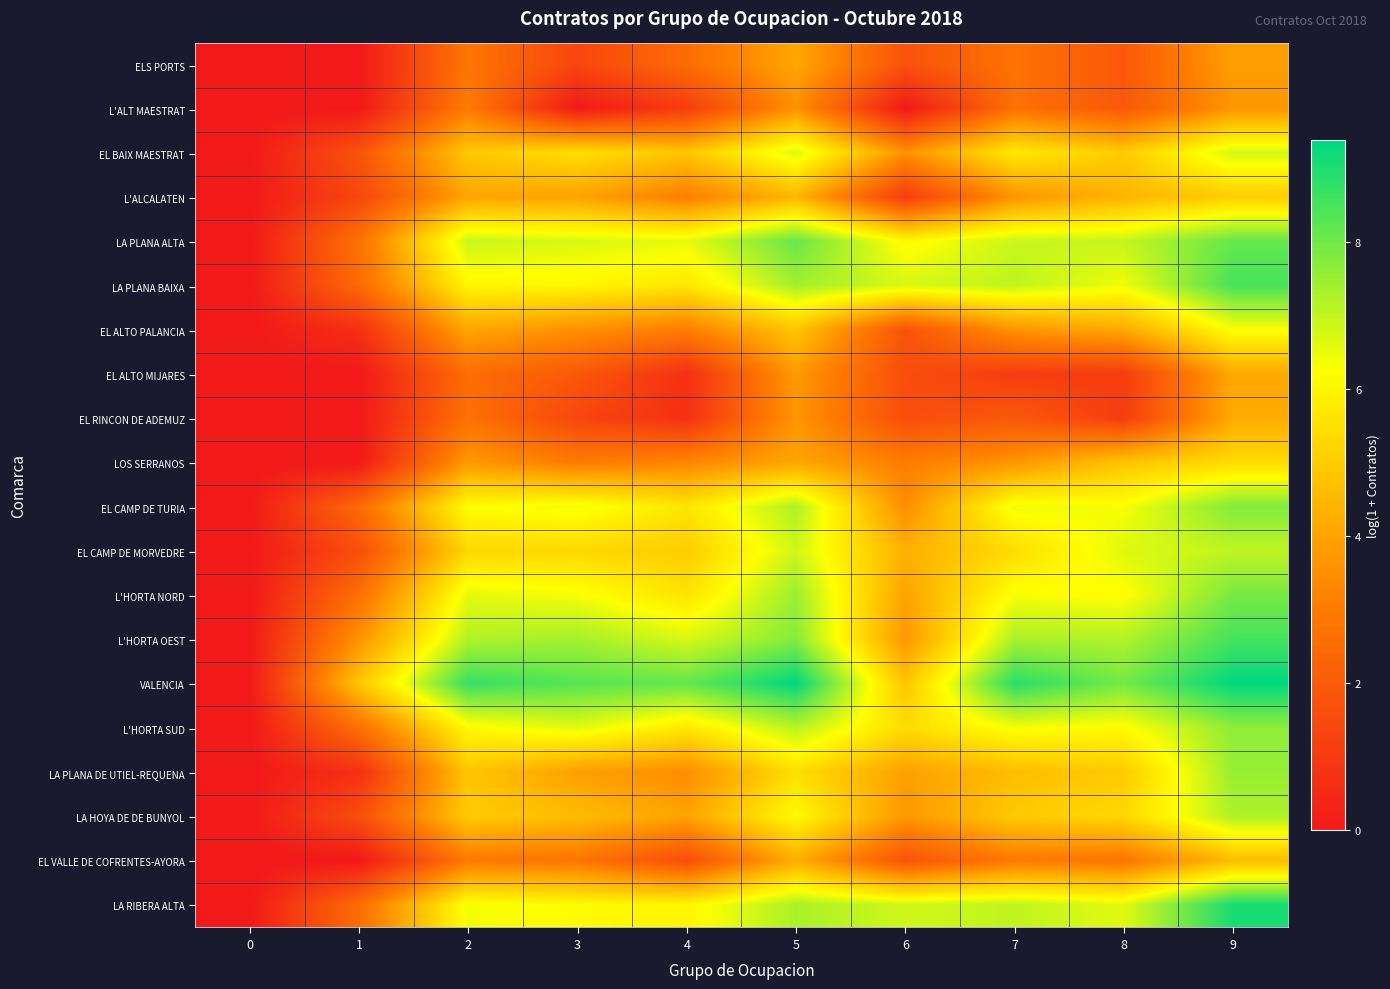

Reading left to right, transcribe all the data shown in this chart.

ELS PORTS: 0=0.0	1=0.0	2=2.8	3=1.4	4=2.6	5=4.1	6=1.8	7=2.7	8=1.9	9=3.9
L'ALT MAESTRAT: 0=0.0	1=0.0	2=3.0	3=0.0	4=1.1	5=3.6	6=0.0	7=2.7	8=1.9	9=3.7
EL BAIX MAESTRAT: 0=0.0	1=1.8	2=4.9	3=5.5	4=4.9	5=6.7	6=3.6	7=5.7	8=5.0	9=6.8
L'ALCALATEN: 0=0.0	1=1.4	2=4.1	3=4.0	4=3.1	5=4.5	6=1.1	7=3.7	8=4.4	9=5.1
LA PLANA ALTA: 0=0.0	1=2.7	2=6.9	3=6.7	4=6.5	5=8.1	6=6.1	7=6.9	8=7.0	9=8.1
LA PLANA BAIXA: 0=0.0	1=2.5	2=6.1	3=6.1	4=5.7	5=7.4	6=6.7	7=7.0	8=6.4	9=8.5
EL ALTO PALANCIA: 0=0.0	1=0.7	2=4.1	3=3.6	4=3.1	5=4.9	6=1.8	7=3.7	8=4.2	9=6.3
EL ALTO MIJARES: 0=0.0	1=0.0	2=2.6	3=1.9	4=0.7	5=3.8	6=1.6	7=1.1	8=1.1	9=4.1
EL RINCON DE ADEMUZ: 0=0.0	1=0.0	2=2.7	3=1.4	4=0.7	5=3.7	6=1.6	7=1.9	8=1.1	9=4.2
LOS SERRANOS: 0=0.0	1=0.0	2=3.8	3=3.0	4=3.3	5=4.1	6=3.0	7=3.7	8=4.8	9=5.4
EL CAMP DE TURIA: 0=0.0	1=2.5	2=6.2	3=6.4	4=5.6	5=7.2	6=3.5	7=6.4	8=6.3	9=7.8
EL CAMP DE MORVEDRE: 0=0.0	1=1.6	2=5.3	3=5.3	4=5.0	5=6.8	6=4.3	7=5.4	8=6.7	9=7.0
L'HORTA NORD: 0=0.0	1=2.6	2=6.6	3=6.3	4=5.6	5=7.5	6=4.0	7=6.3	8=6.2	9=7.9
L'HORTA OEST: 0=0.0	1=3.6	2=7.2	3=7.4	4=6.7	5=7.7	6=3.7	7=7.3	8=7.2	9=8.5
VALENCIA: 0=0.0	1=4.9	2=8.7	3=8.3	4=8.2	5=9.4	6=4.8	7=8.9	8=8.0	9=9.4
L'HORTA SUD: 0=0.0	1=2.6	2=6.1	3=6.6	4=5.7	5=7.1	6=5.4	7=6.3	8=6.2	9=7.6
LA PLANA DE UTIEL-REQUENA: 0=0.0	1=0.7	2=4.9	3=3.9	4=3.5	5=5.5	6=4.0	7=4.7	8=5.0	9=7.5
LA HOYA DE DE BUNYOL: 0=0.0	1=1.6	2=5.0	3=4.6	4=4.0	5=6.1	6=3.7	7=5.0	8=5.3	9=7.3
EL VALLE DE COFRENTES-AYORA: 0=0.0	1=0.0	2=2.9	3=2.8	4=1.6	5=4.3	6=1.8	7=3.0	8=2.8	9=4.6
LA RIBERA ALTA: 0=0.0	1=2.6	2=6.4	3=6.2	4=6.0	5=7.3	6=6.8	7=7.0	8=6.6	9=9.1